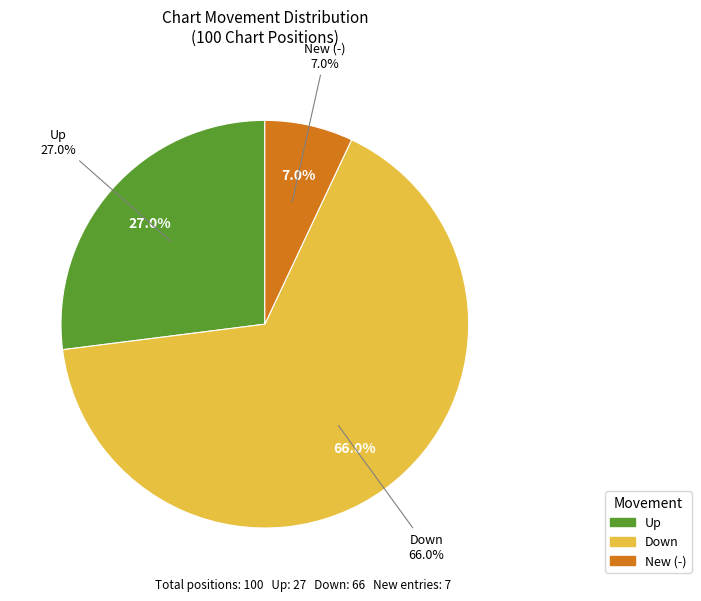

Which category accounts for the majority?

down